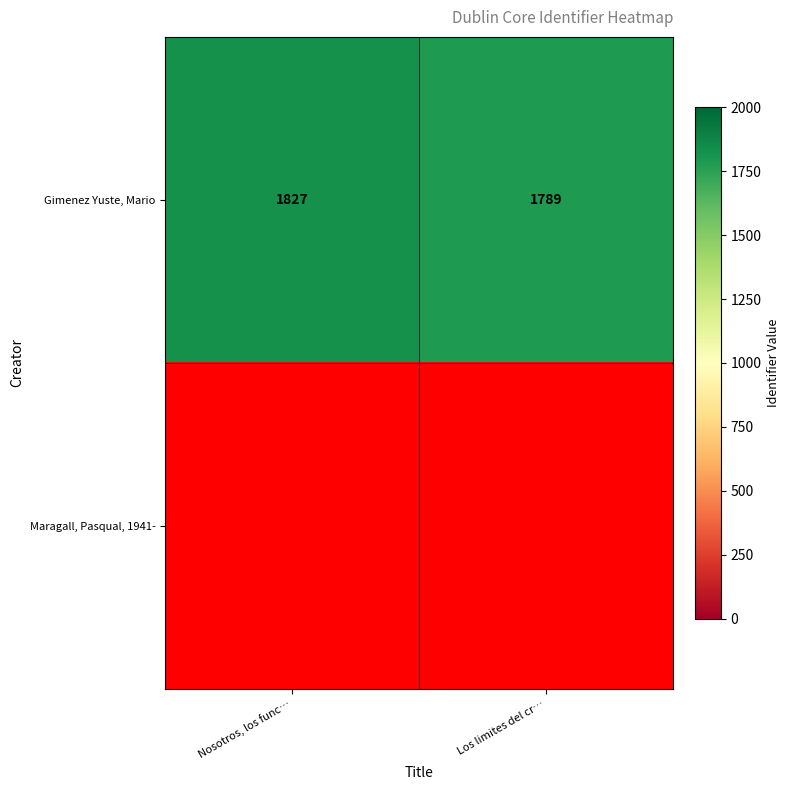

The value of Gimenez Yuste, Mario at Nosotros, los func… is 1247. True or false?

False